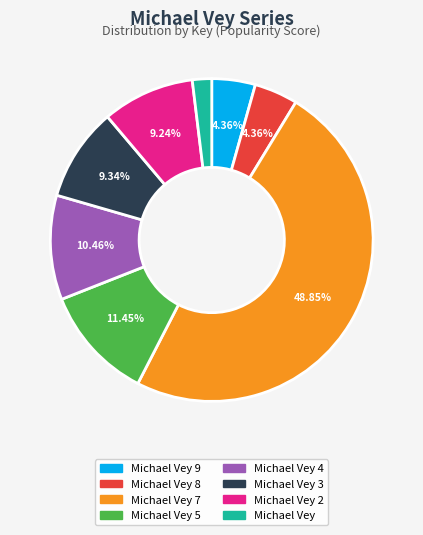

Combined, do Michael Vey 8 and Michael Vey 4 account for over 50%?

No